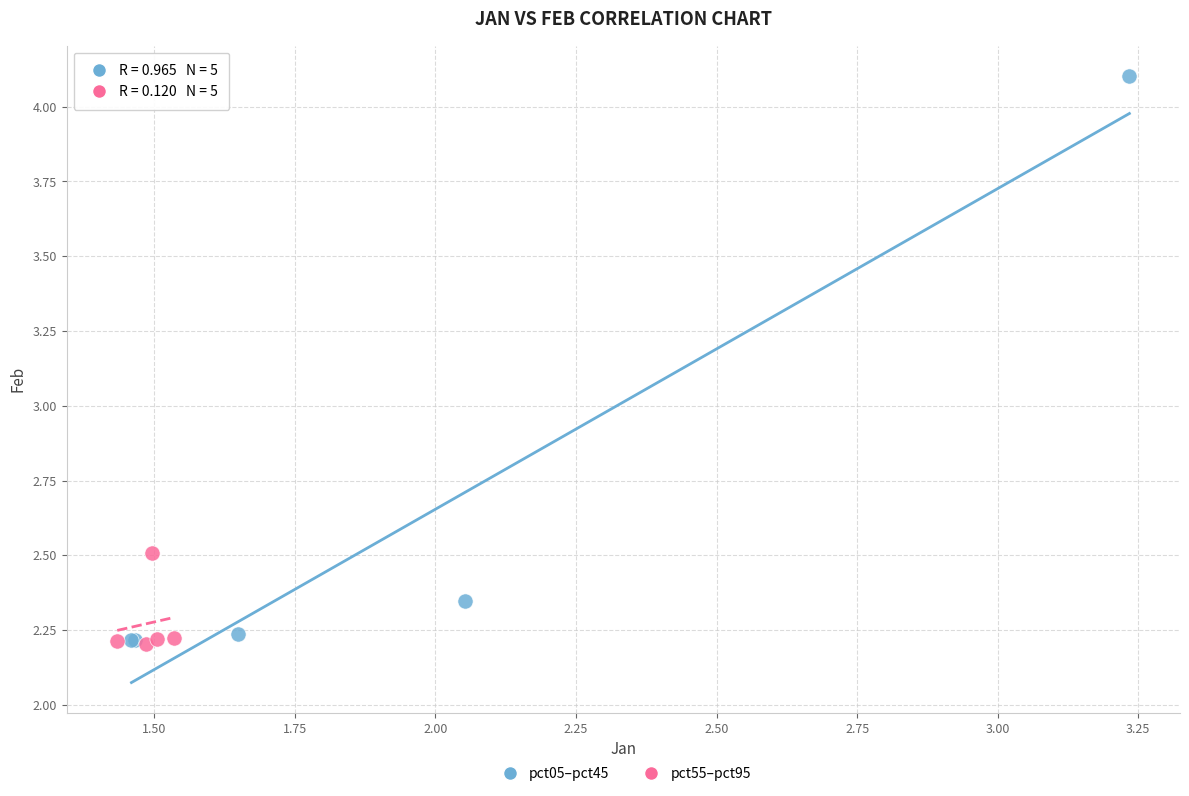

Which series contains the highest Y value?

pct05–pct45